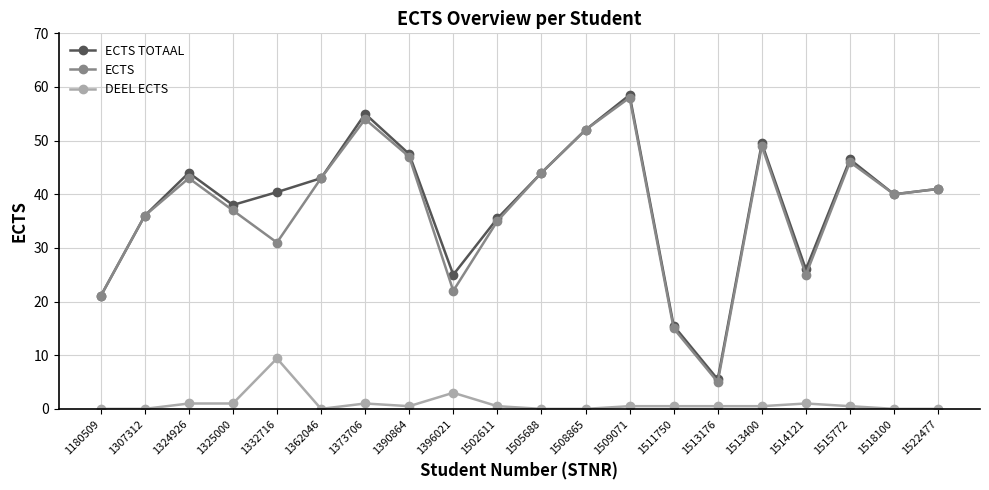

What is the difference between the maximum and minimum values in the ECTS series?

53.0